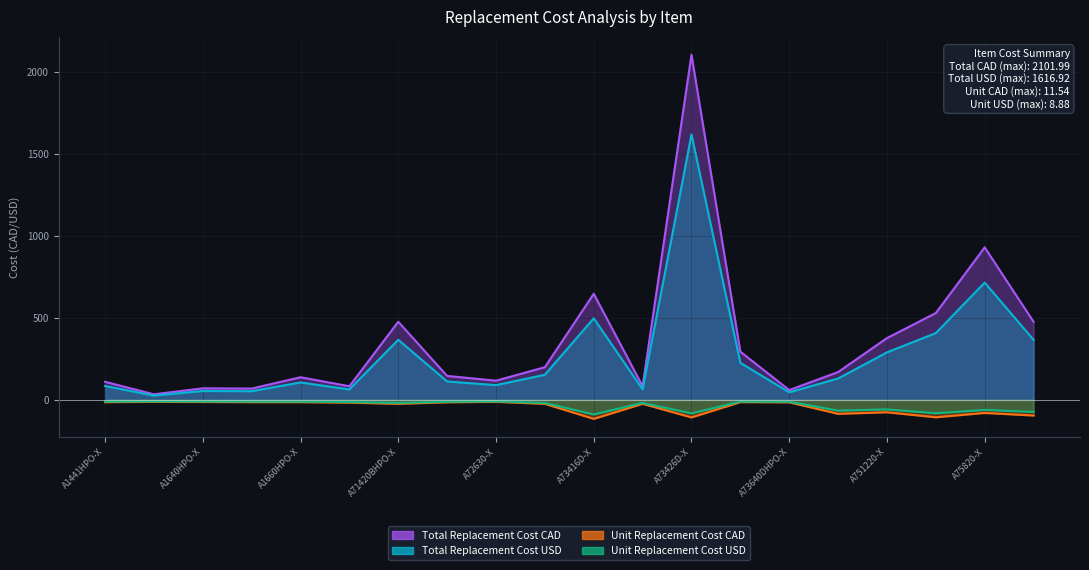

What is the sum of the Unit Replacement Cost USD values at A751220-X and A75816-X?

-139.3